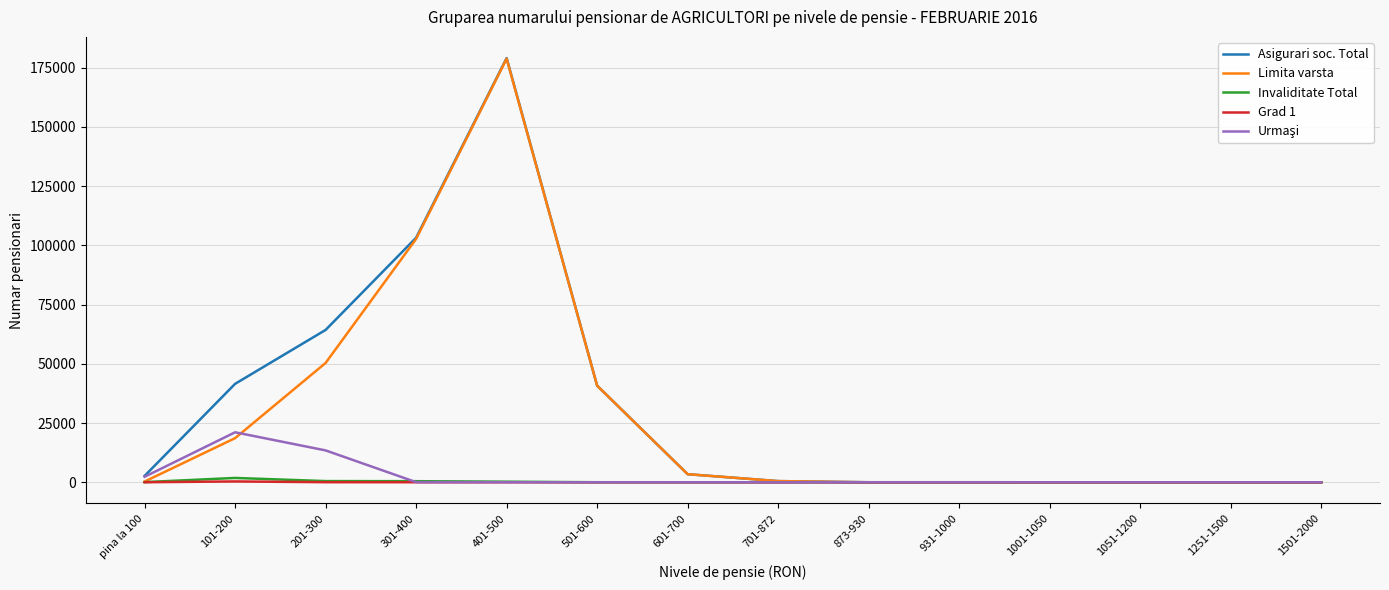

Is it true that Grad 1 equals 33 at 201-300?

True